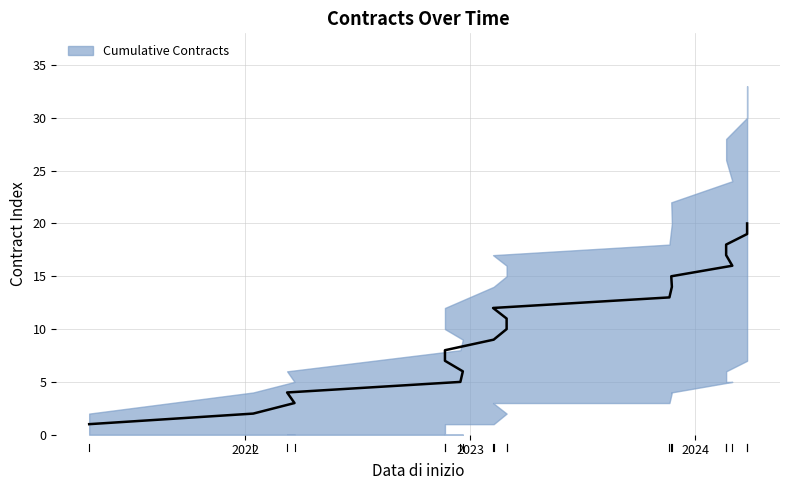

Count the number of values greater than 11.

9